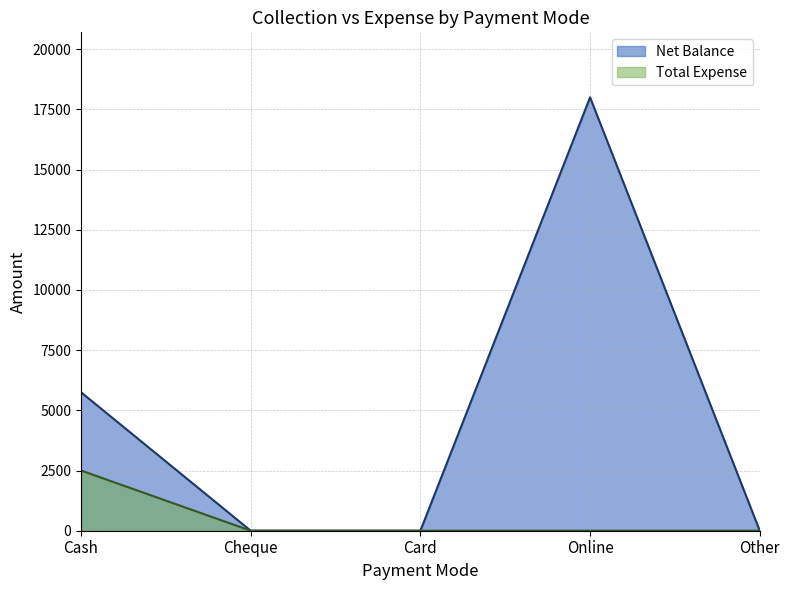

At how many categories does at least one series exceed 3626?

2